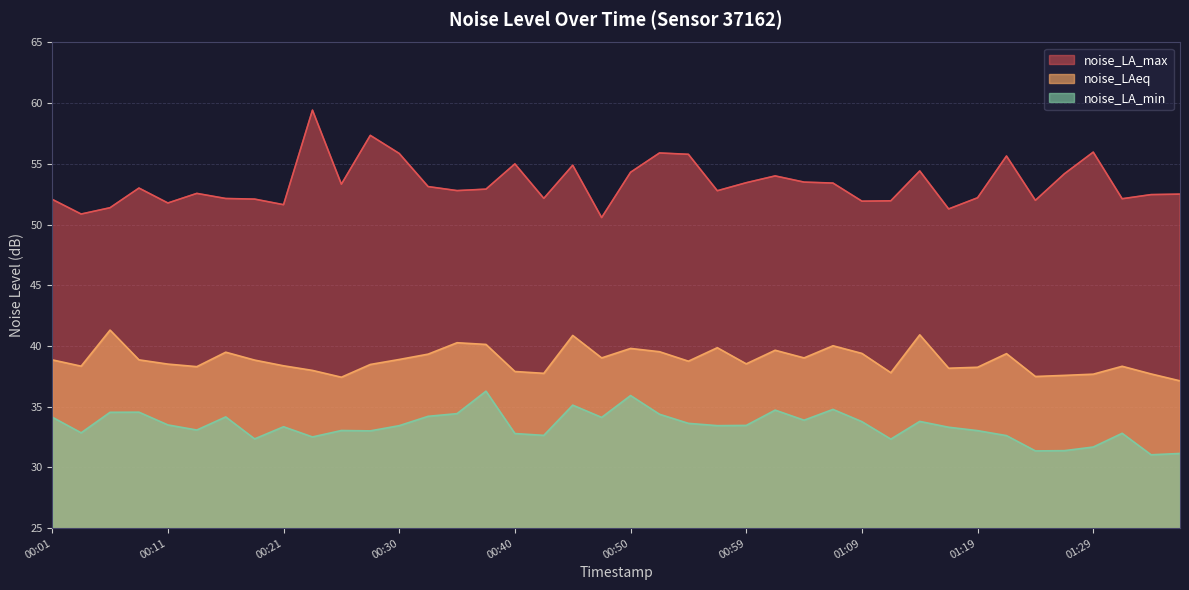

At which label does noise_LAeq reach its peak?

00:06